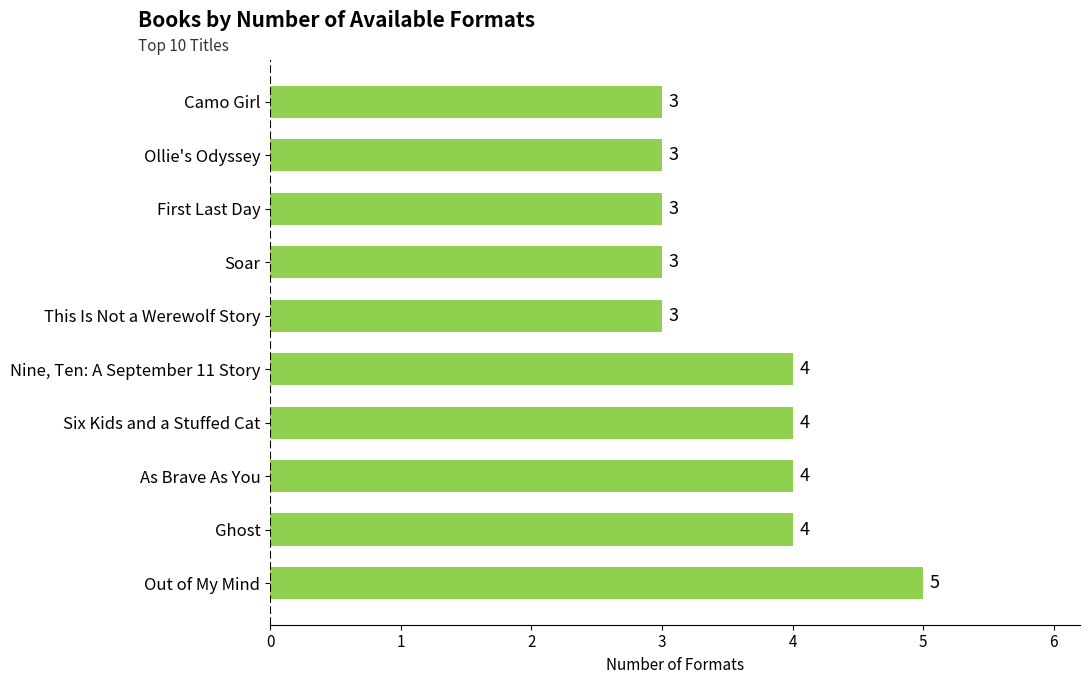

What is the sum of all values?

36